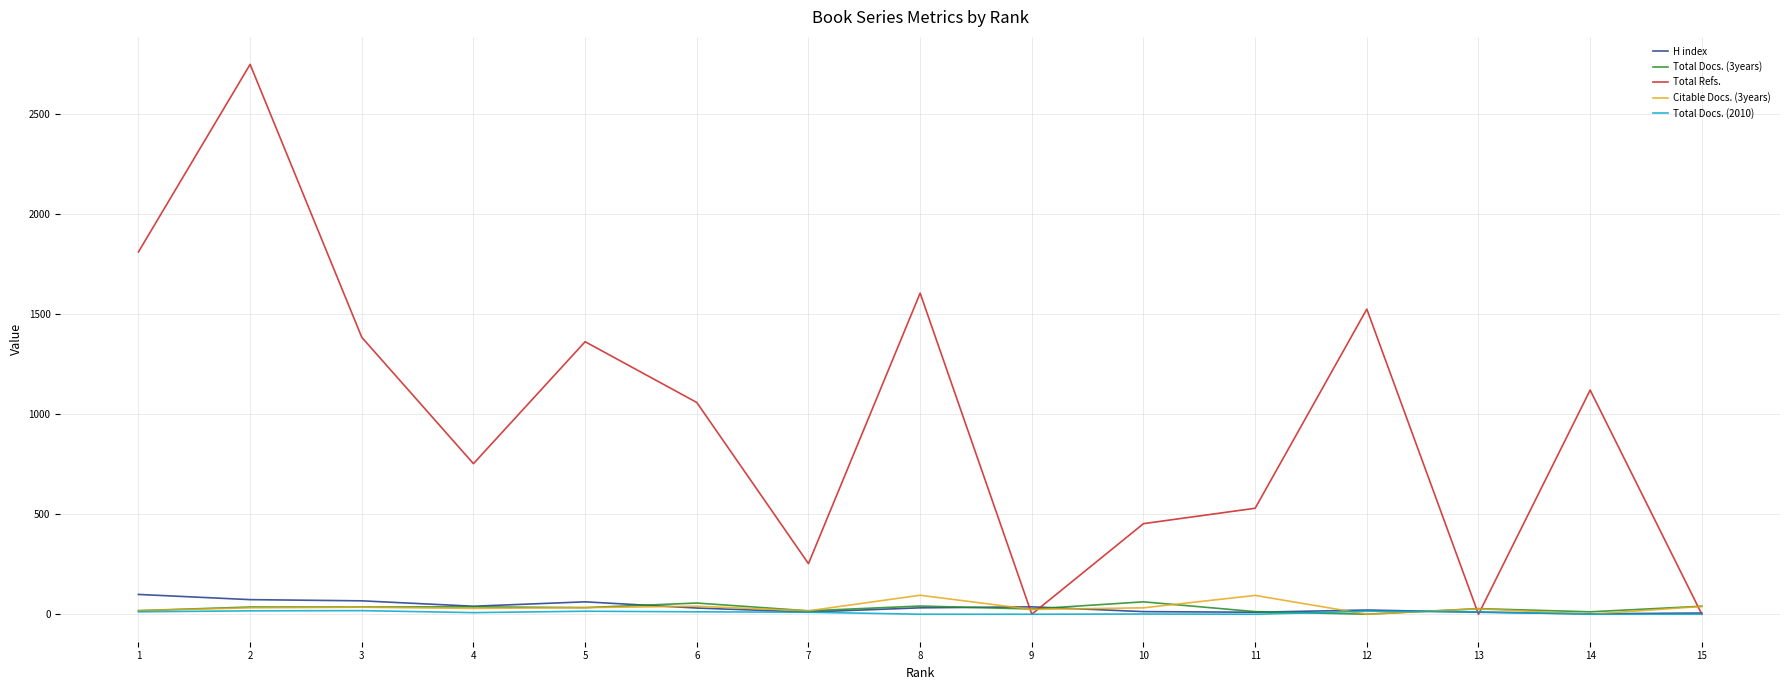

What is the highest value of the H index series?

99